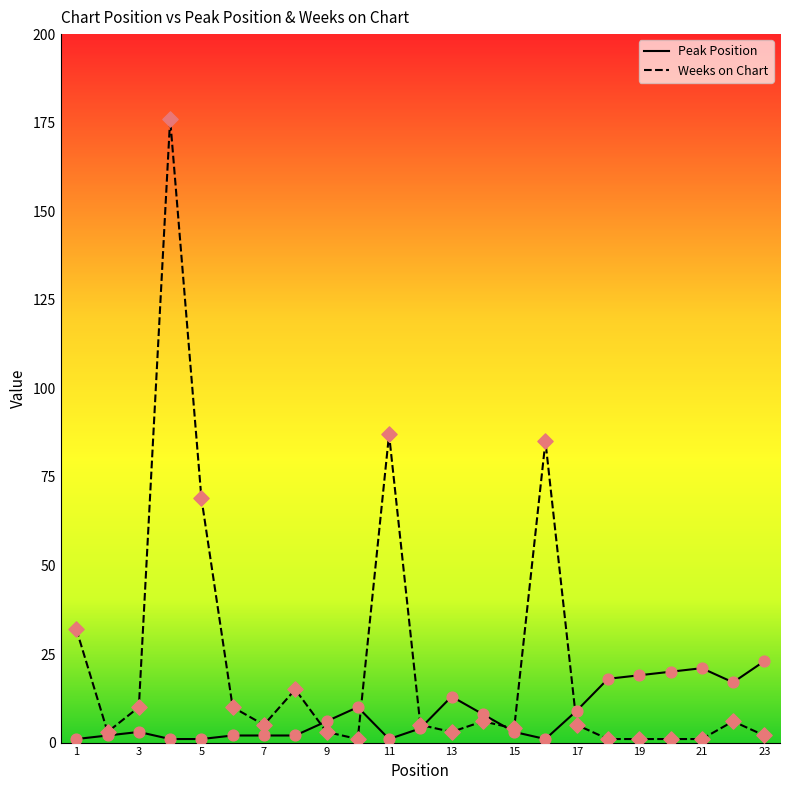

Rank the series by their average value, from highest to lowest.

Weeks on Chart, Peak Position